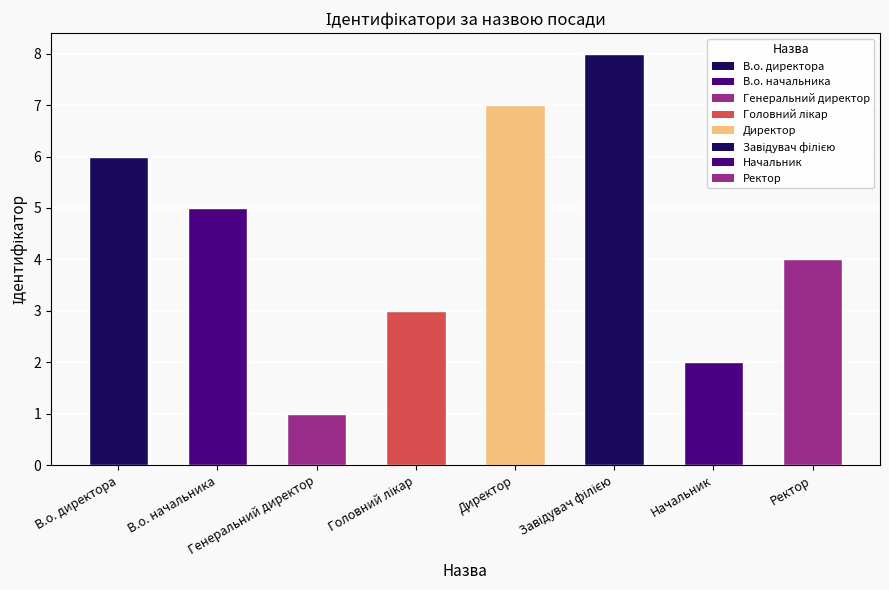

What is the maximum value shown in the chart?

8